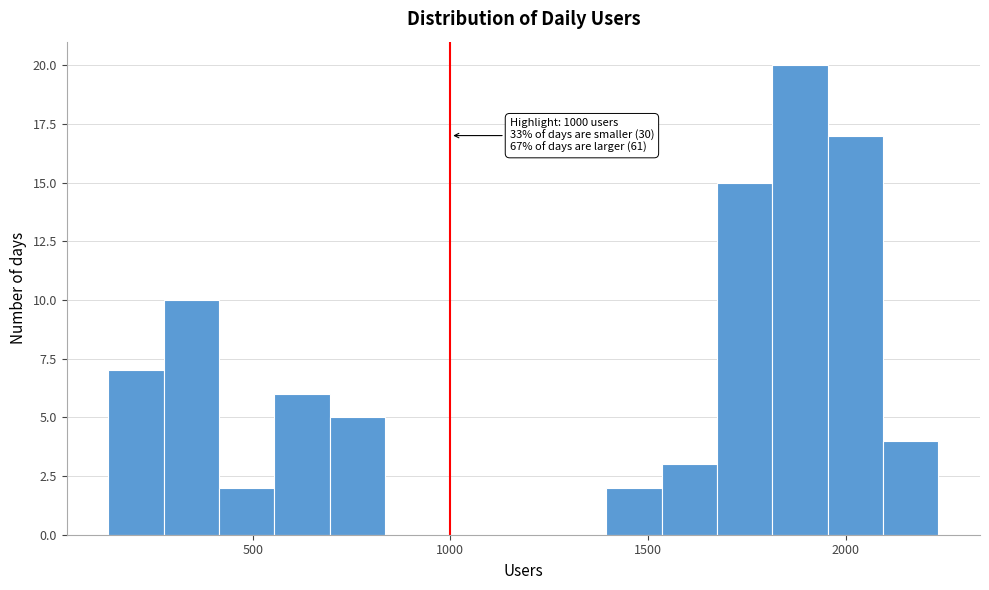

Read against the x-axis, roughly where is the centre of the tallest bar?

1900